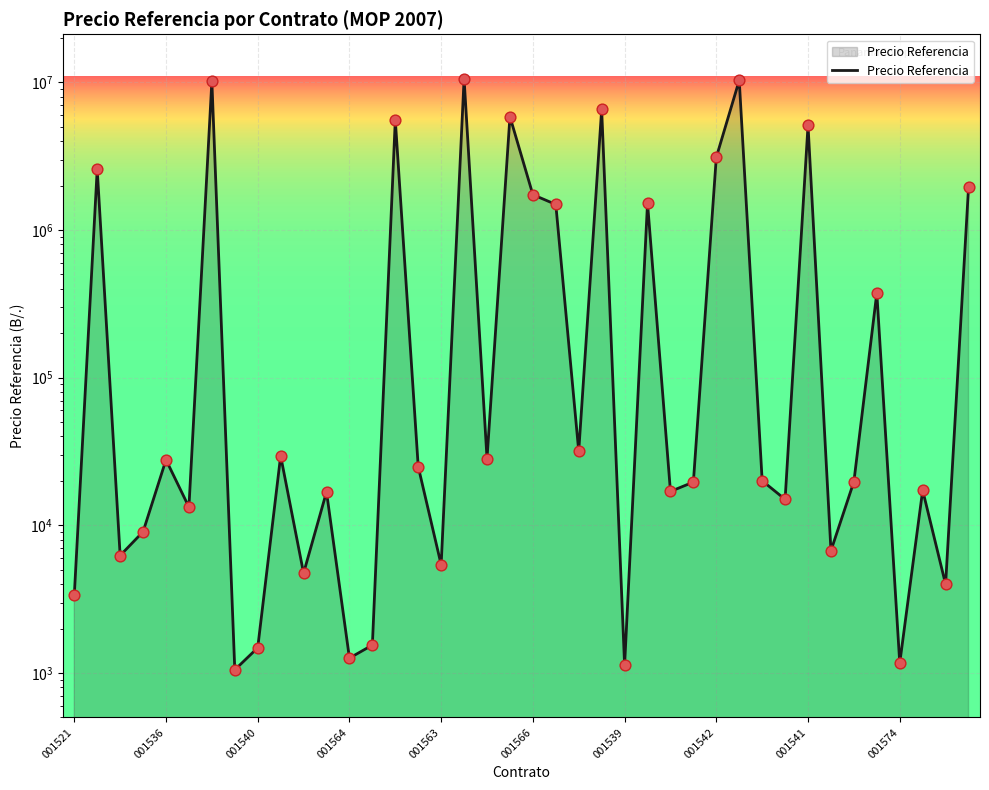

Between 16 and 001566, which is larger?

001566